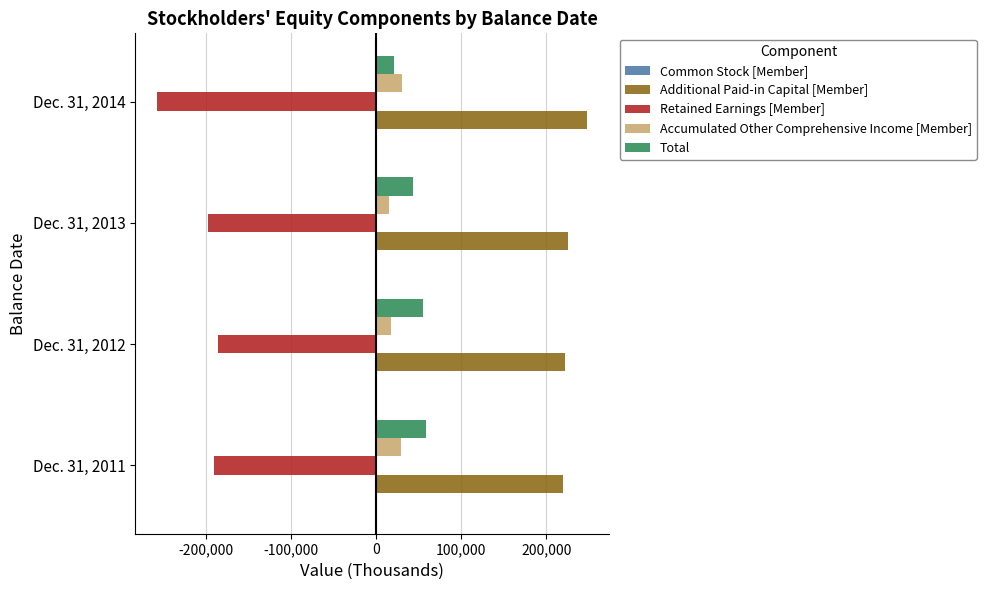

Which series has the widest spread of values?

Retained Earnings [Member]